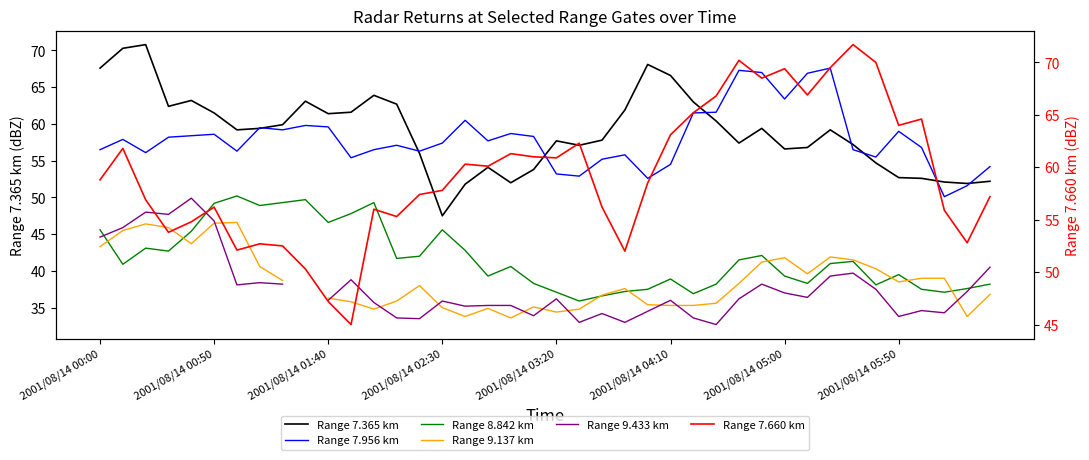

The value of Range 7.956 km at 2001/08/14 00:00 is 56.5. True or false?

True